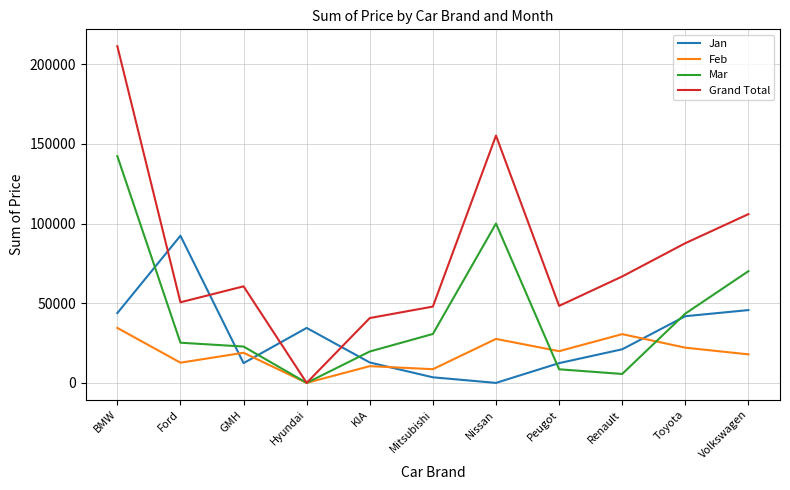

What is the maximum value for Mar?

142340